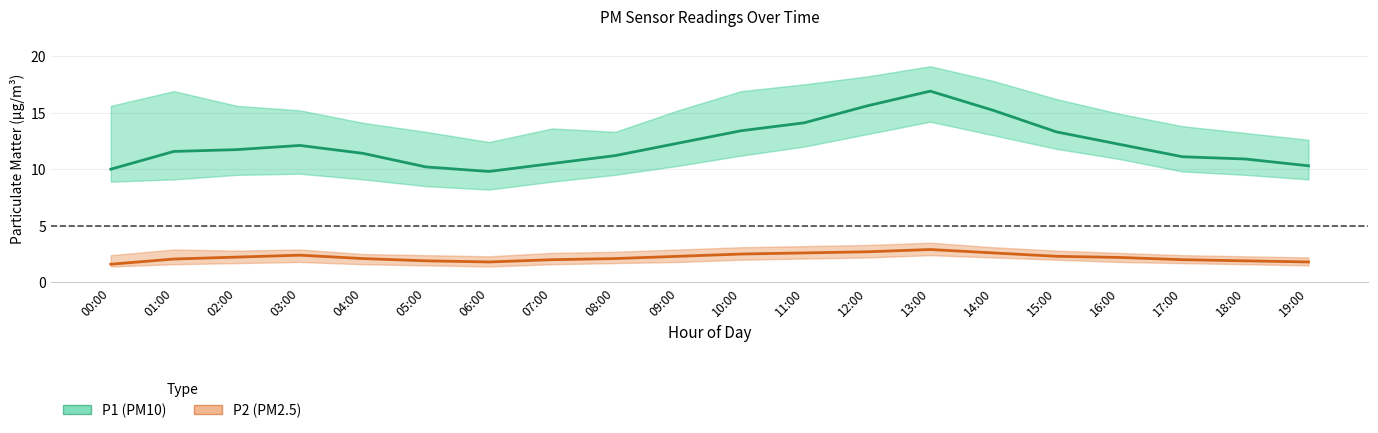

Which series has the largest total across all categories?

P1 (PM10)